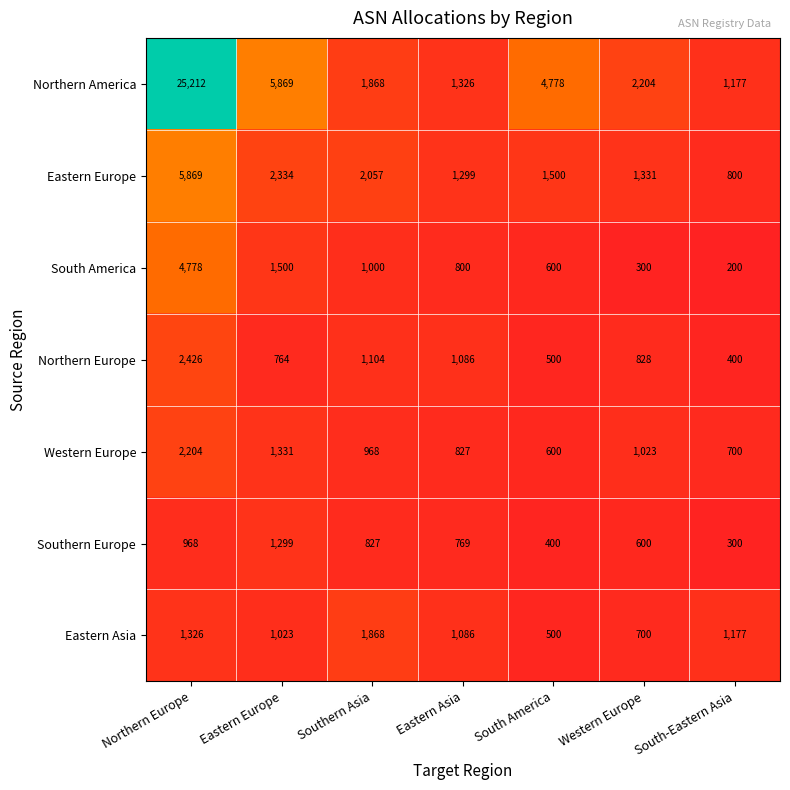

What is the sum of the Eastern Europe values at Southern Asia and South America?

3557